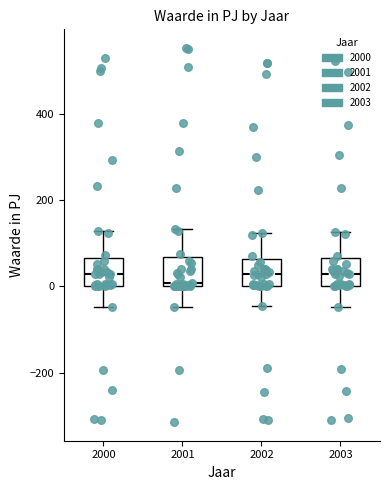

Where does the upper whisker of the box at x = 2000 end on the y-axis? The values are not printed on the chart, so give them approximately, as read against the axis.

120